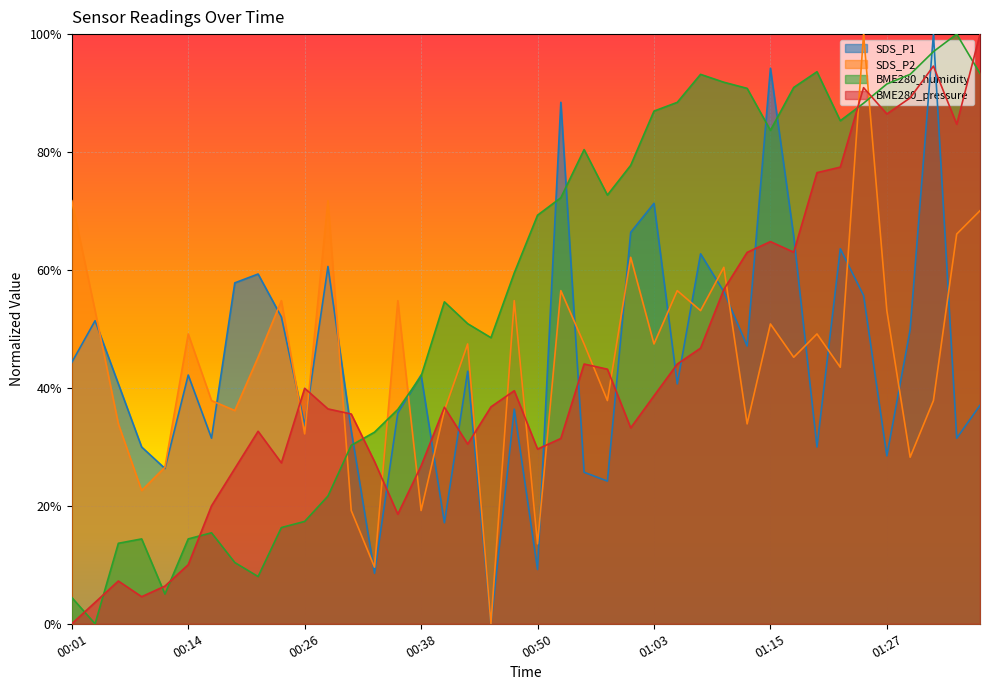

Rank the series at 01:03 from highest to lowest value.

BME280_humidity, SDS_P1, SDS_P2, BME280_pressure